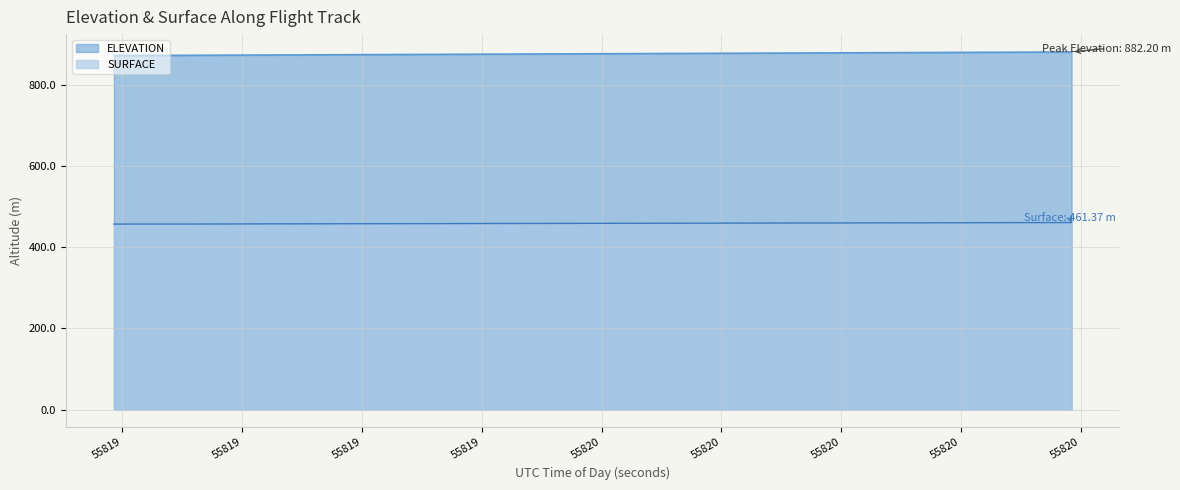

What is the difference between the SURFACE values at 55819.7278 and 55819.8507?

0.3